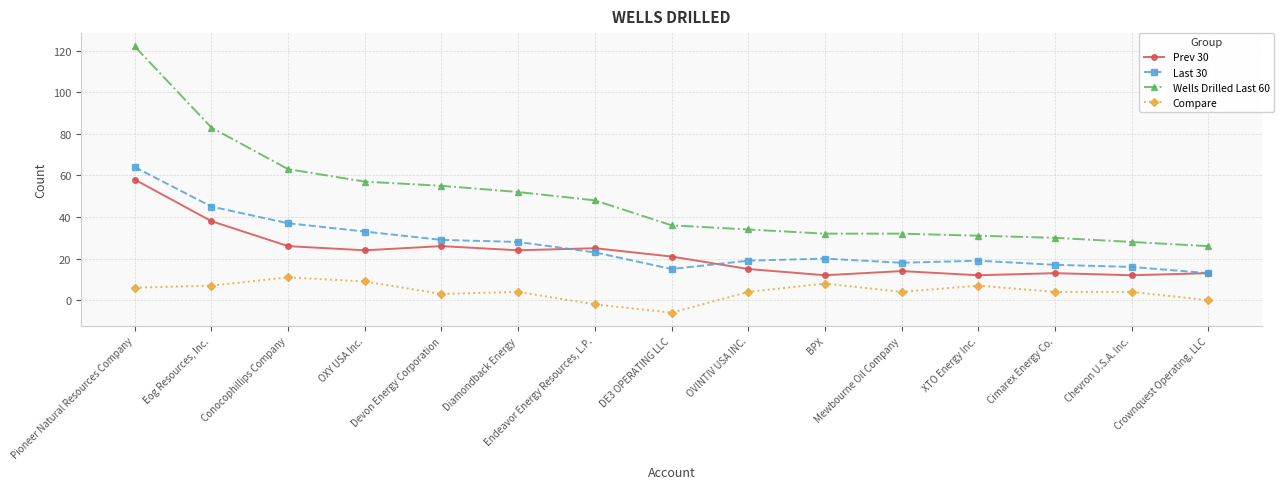

What position from the right is DE3 OPERATING LLC?

8